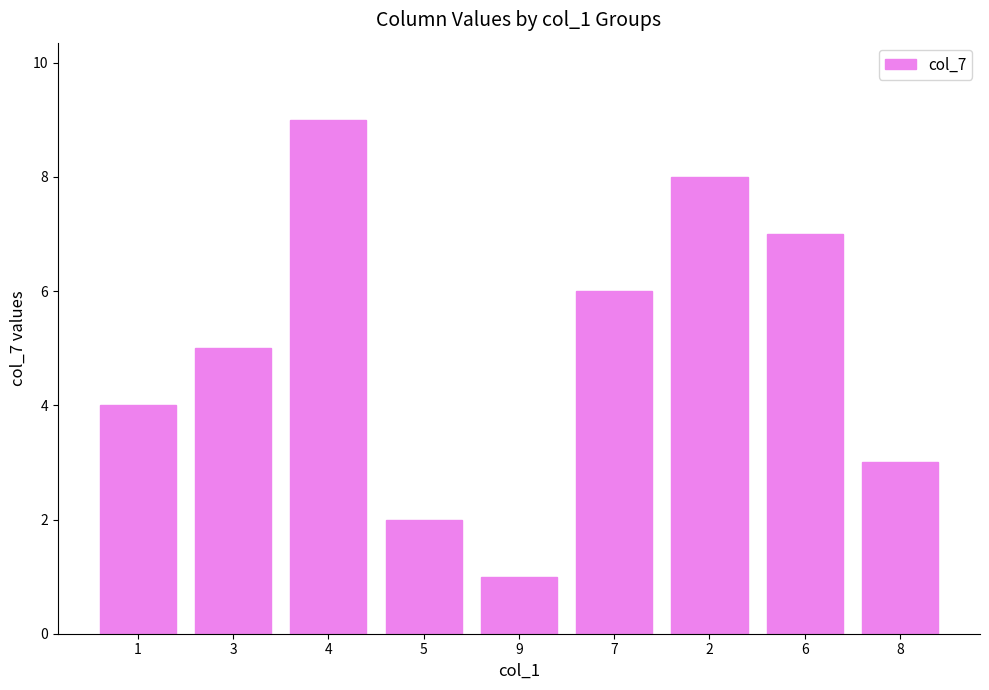

Is it true that the value at 3 is 8?

False